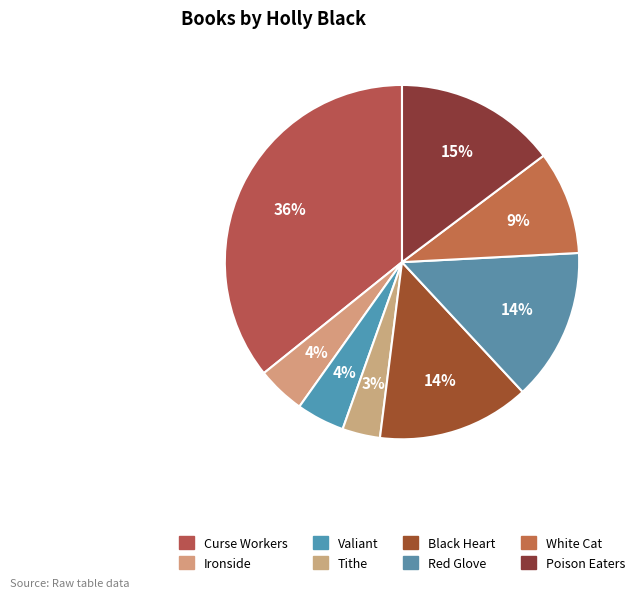

To the nearest percent, what percentage of the pie is Black Heart?

14%